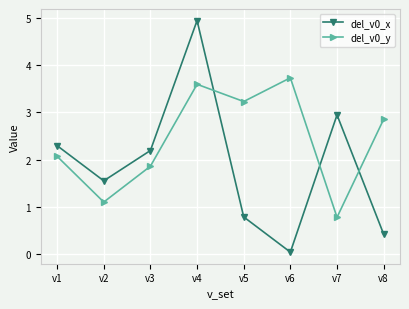

At which label is del_v0_y closest to 2?

v1